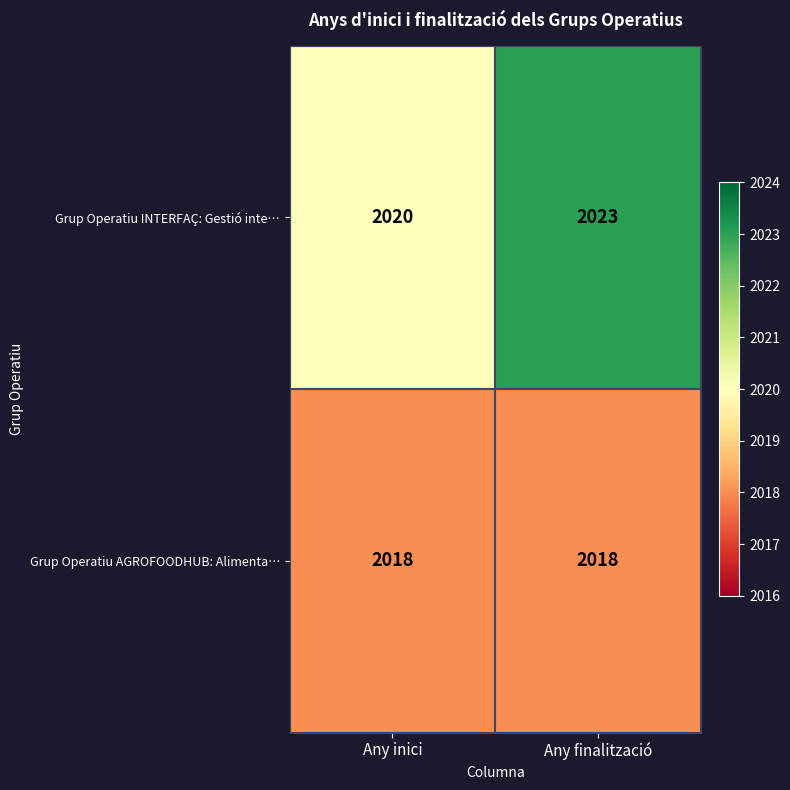

What is the spread (max minus min) of values at Any inici?

2